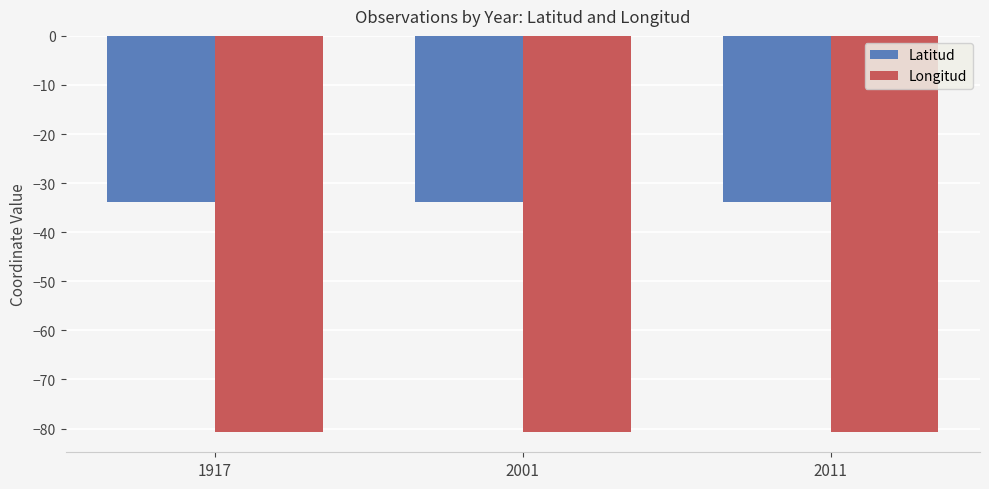

What are all the series names shown in the legend?

Latitud, Longitud